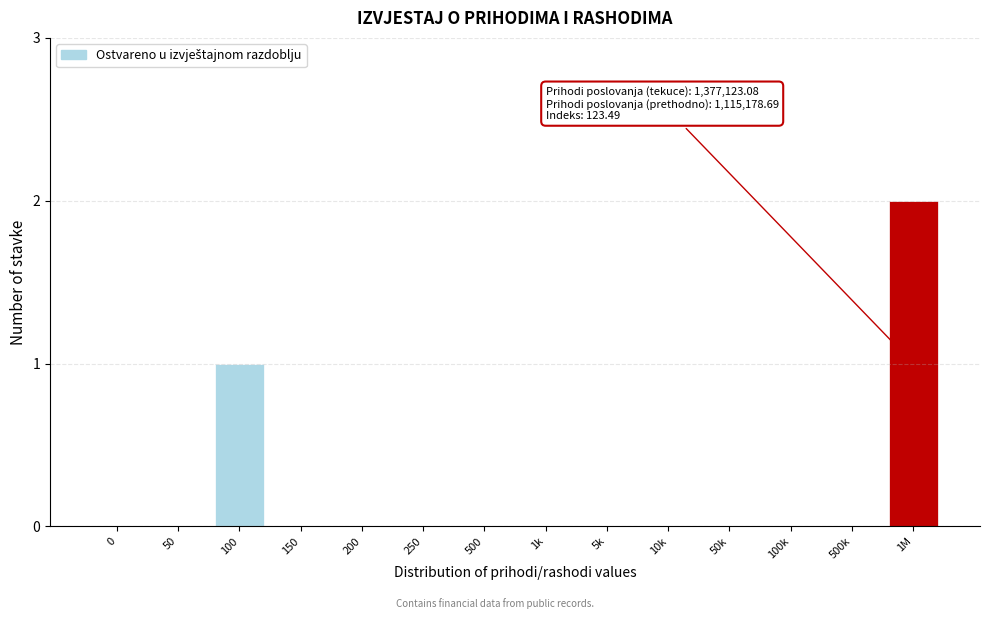

Reading left to right, extract all data points from this chart.

0=0	50=0	100=1	150=0	200=0	250=0	500=0	1k=0	5k=0	10k=0	50k=0	100k=0	500k=0	1M=2